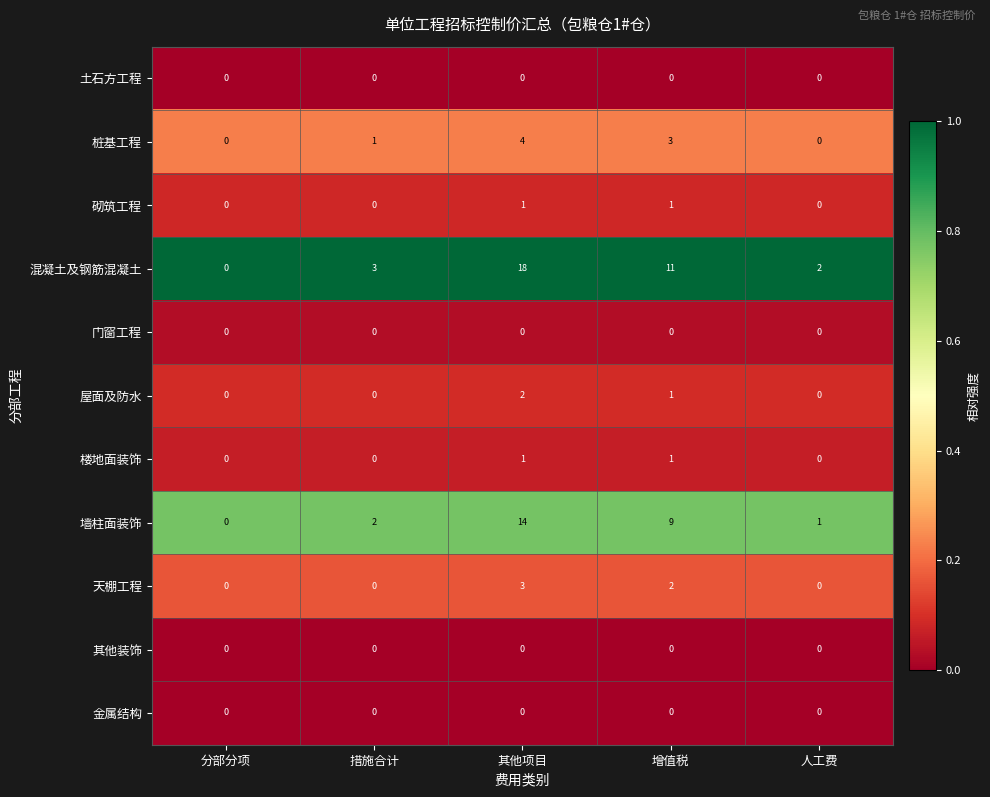

The 天棚工程 series shows 0 at 措施合计. True or false?

True